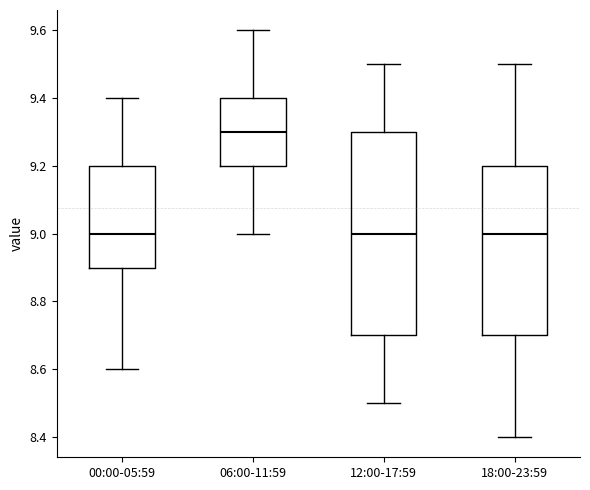

Comparing the boxes themselves (not the whiskers), which one is the tallest?

12:00-17:59